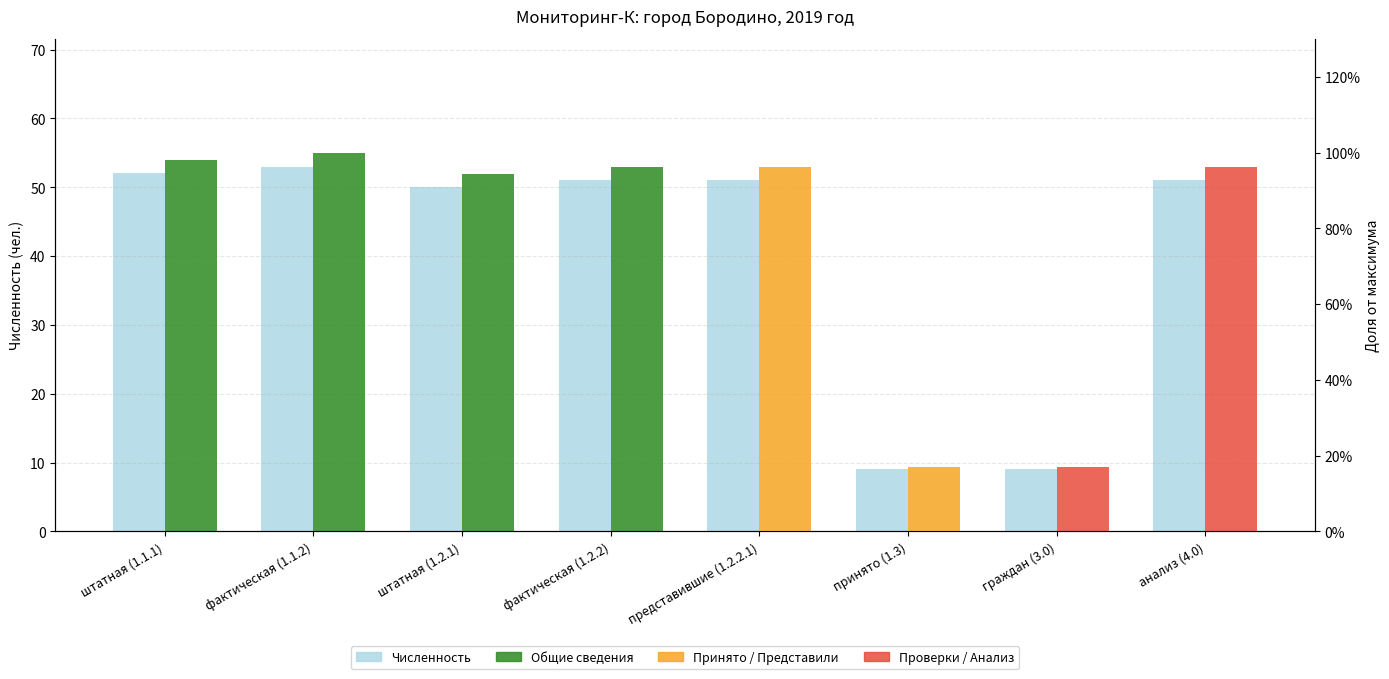

What position from the right is анализ (4.0)?

1